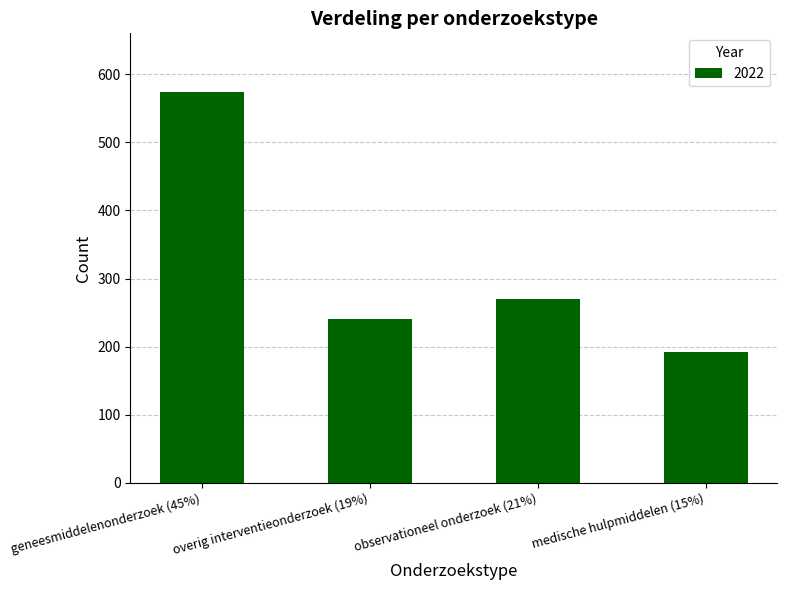

What is the smallest value displayed?

192